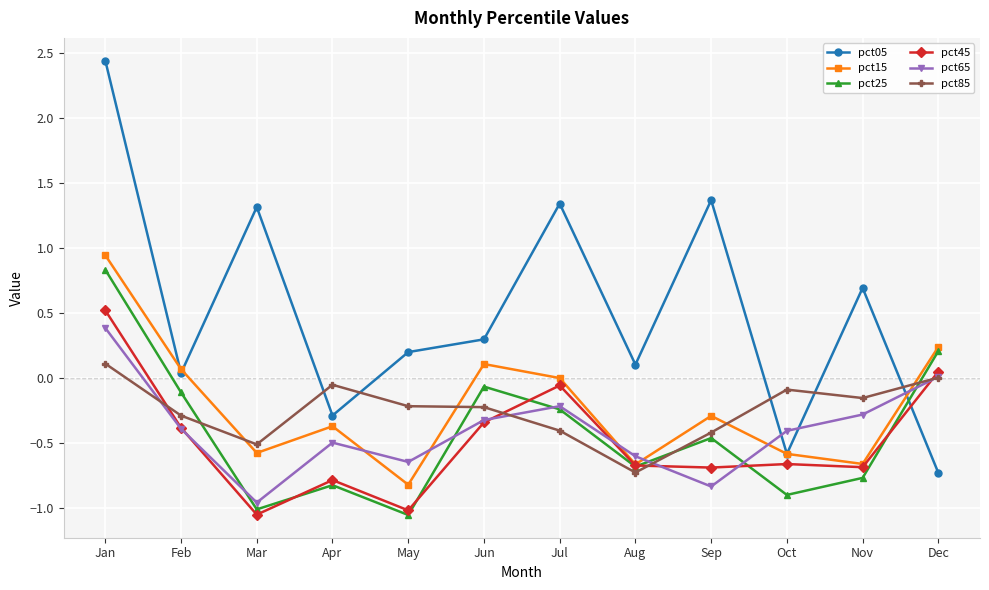

Does the chart display data point markers on the line(s)?

Yes